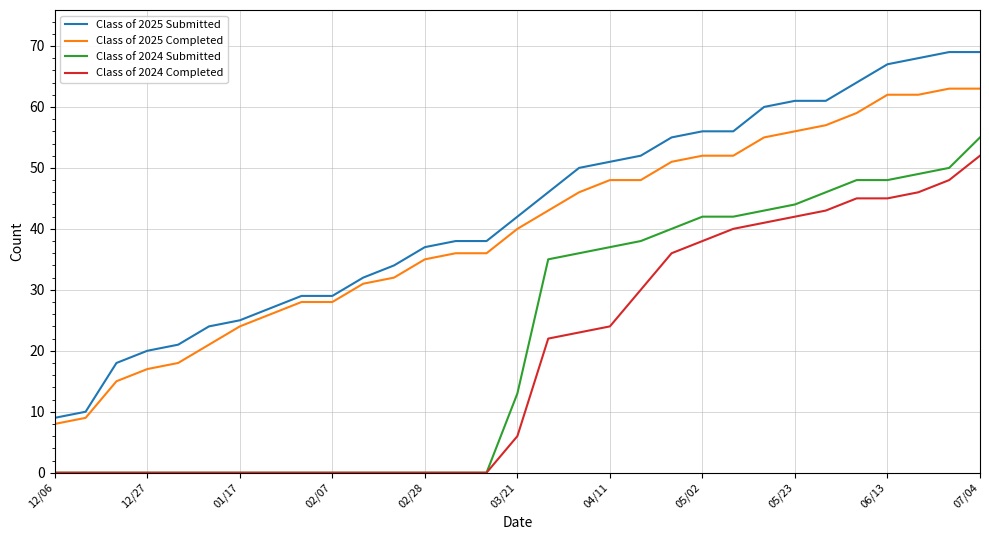

What is the difference between the second highest and minimum values in the Class of 2025 Submitted series?

60